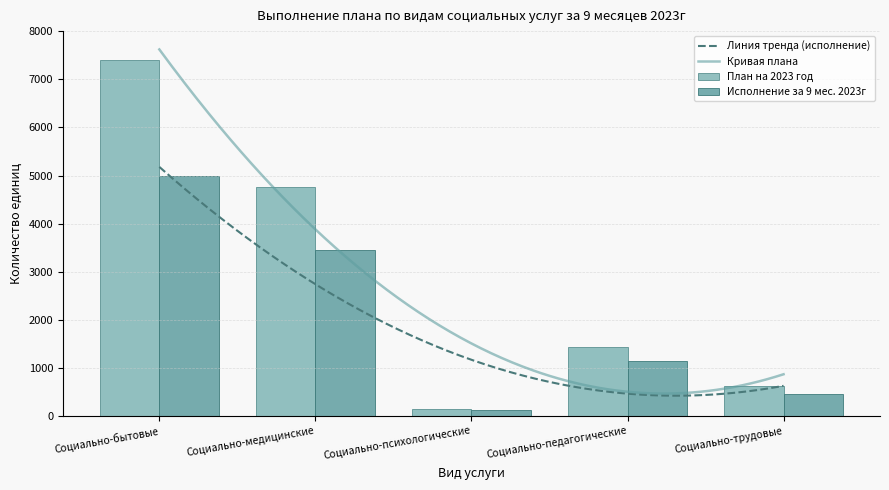

At which category does the chart reach its peak across all series?

Социально-бытовые